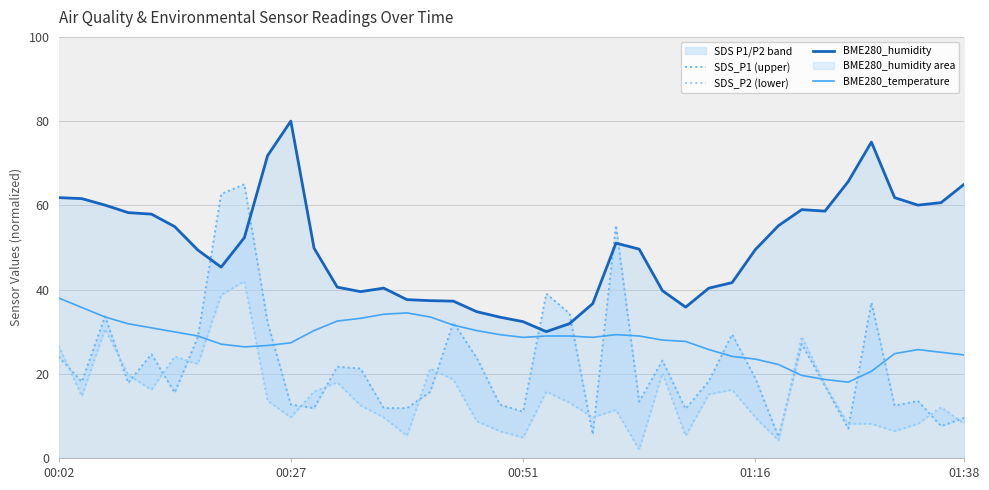

What is the sum of all SDS_P1 (upper) values?

893.8